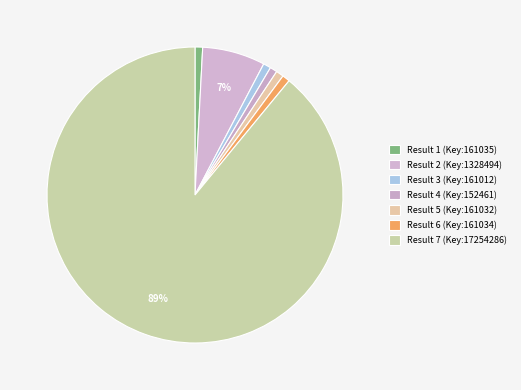

What is the largest slice in the pie chart?

Result 7 (Key:17254286)